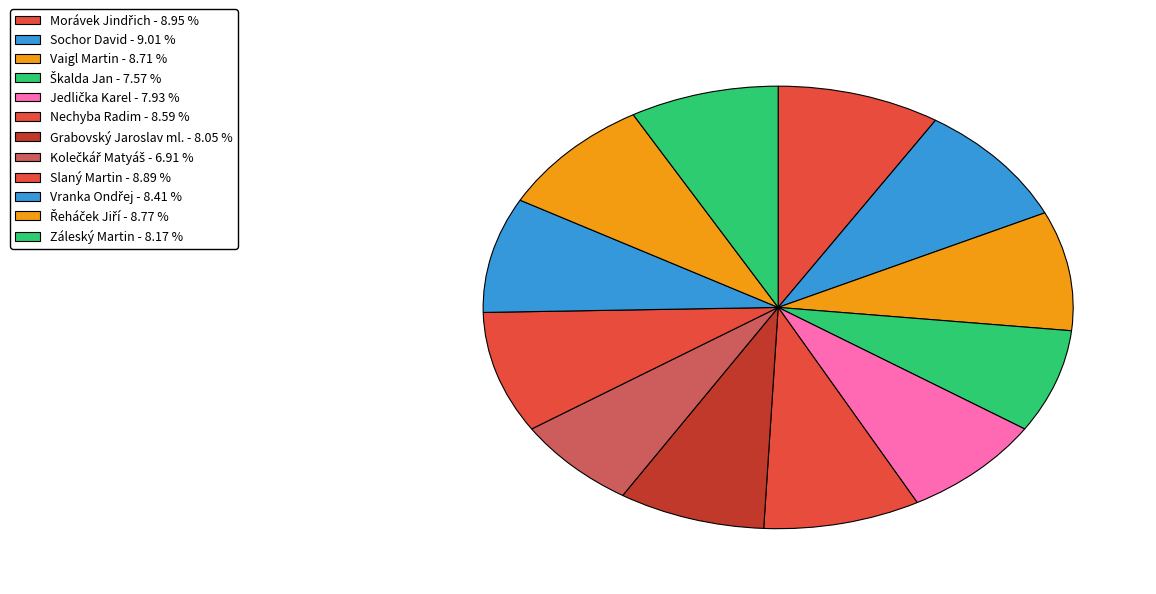

Which has a higher value, Vaigl Martin or Vranka Ondřej?

Vaigl Martin